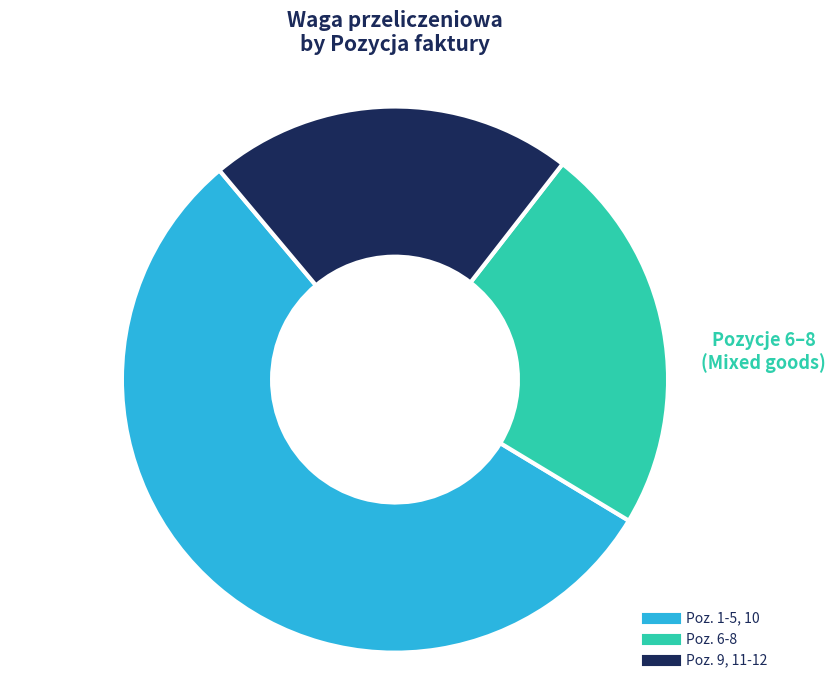

Is there a majority slice in this chart?

Yes